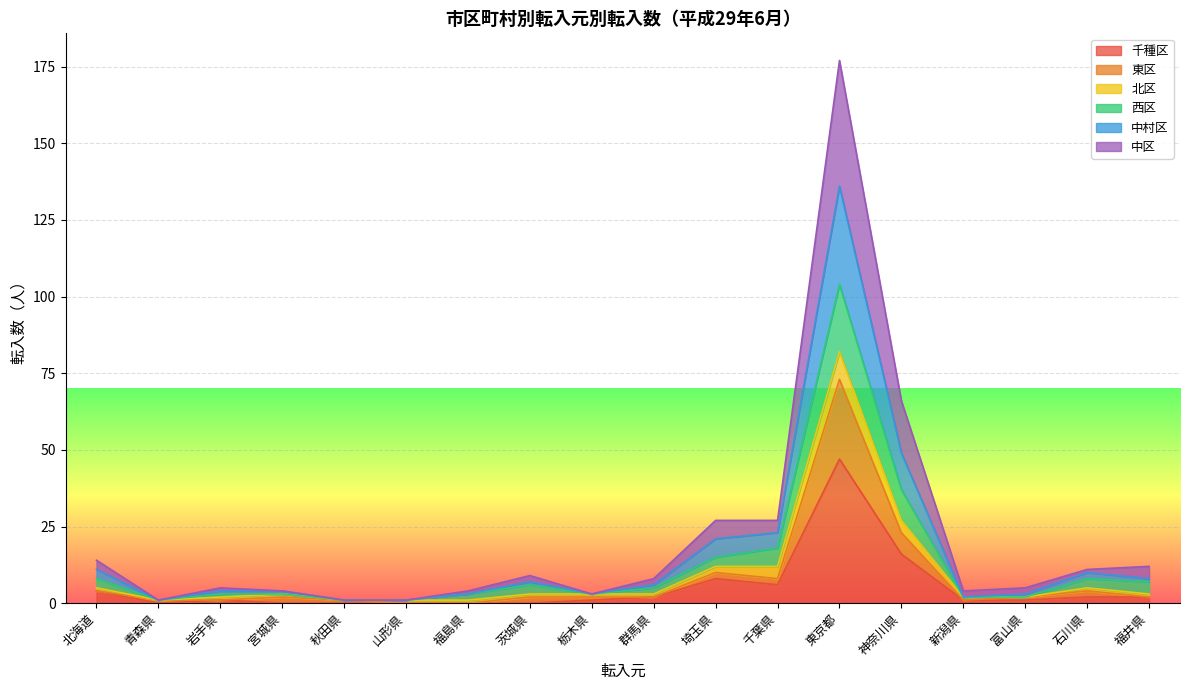

At which category is the sum across all series the highest?

東京都